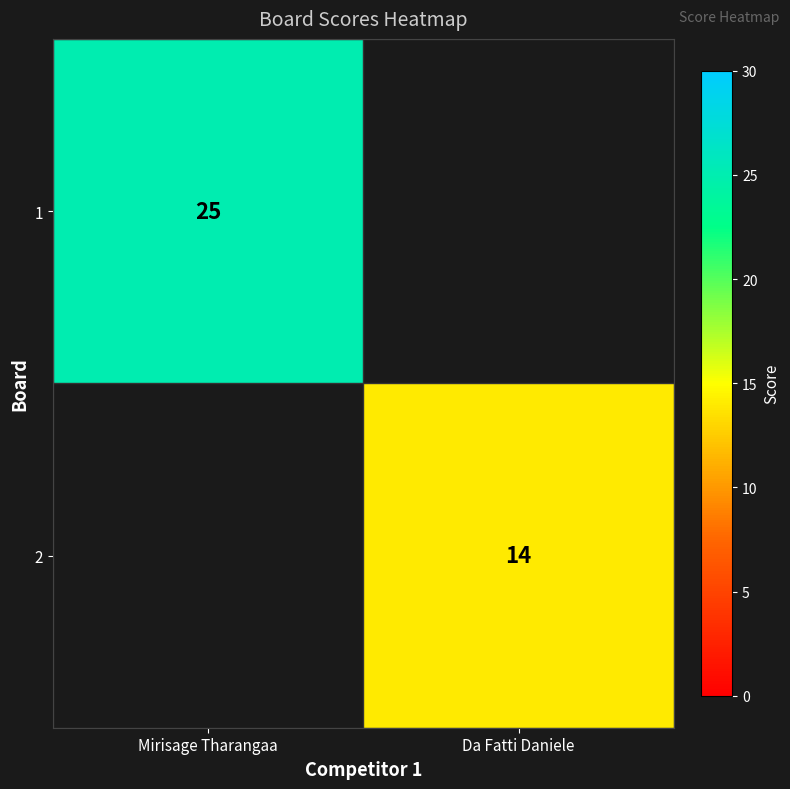

The value of 2 at Da Fatti Daniele is 4.7. True or false?

False